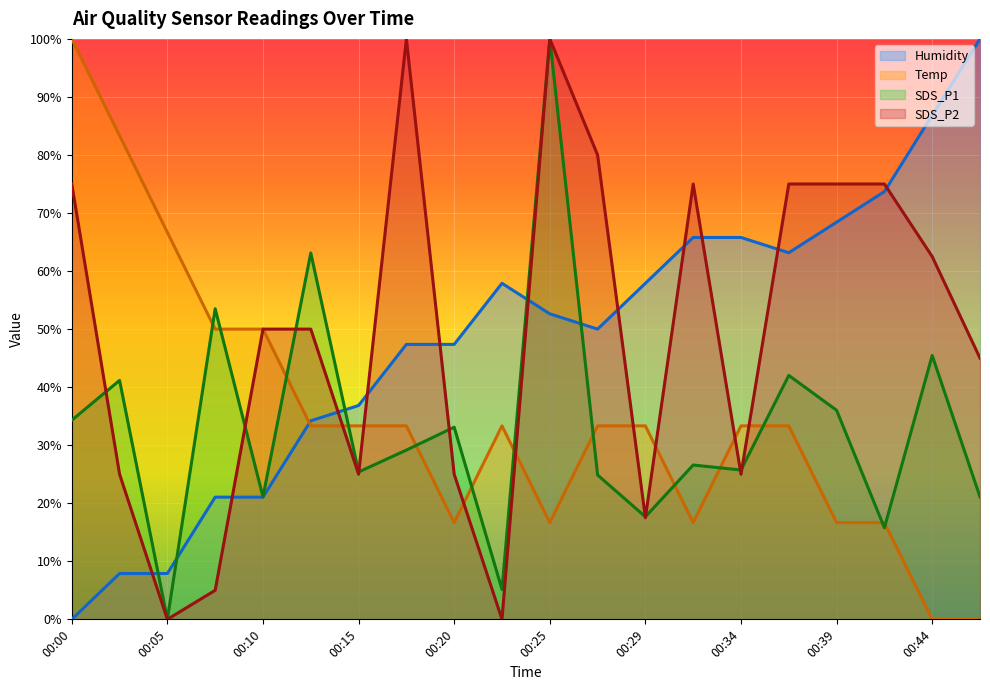

True or false: Temp and Humidity intersect in this chart.

True